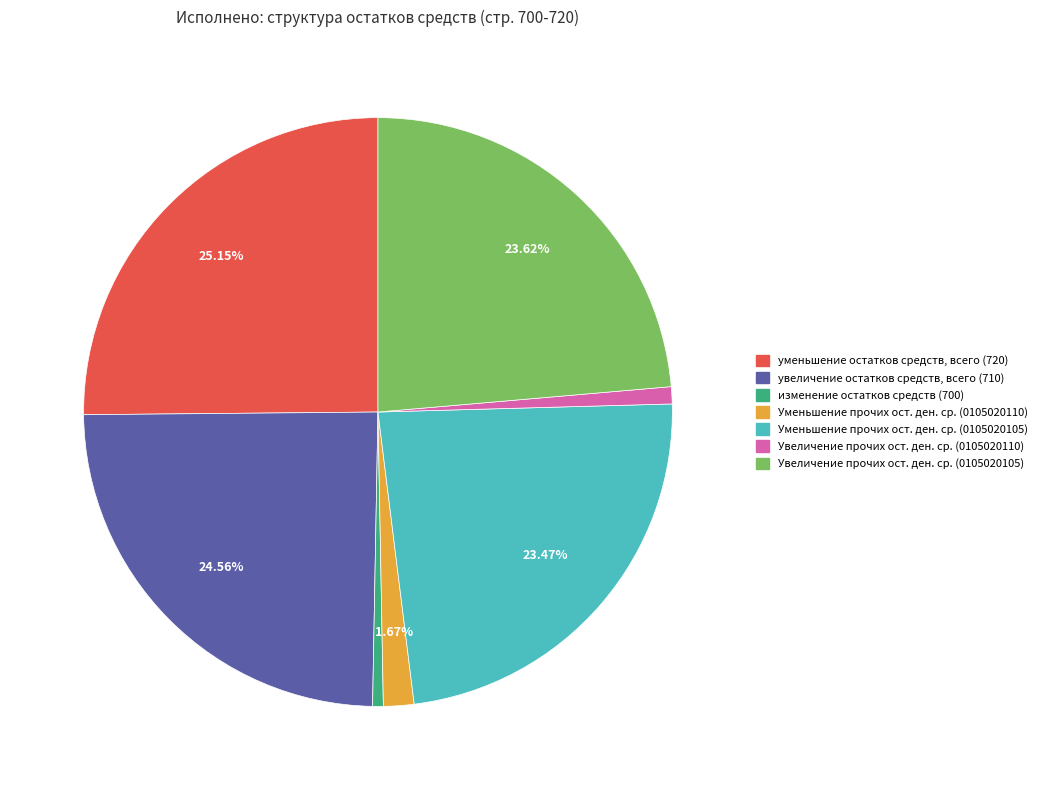

Between увеличение остатков средств, всего (710) and Уменьшение прочих ост. ден. ср. (0105020105), which is larger?

увеличение остатков средств, всего (710)